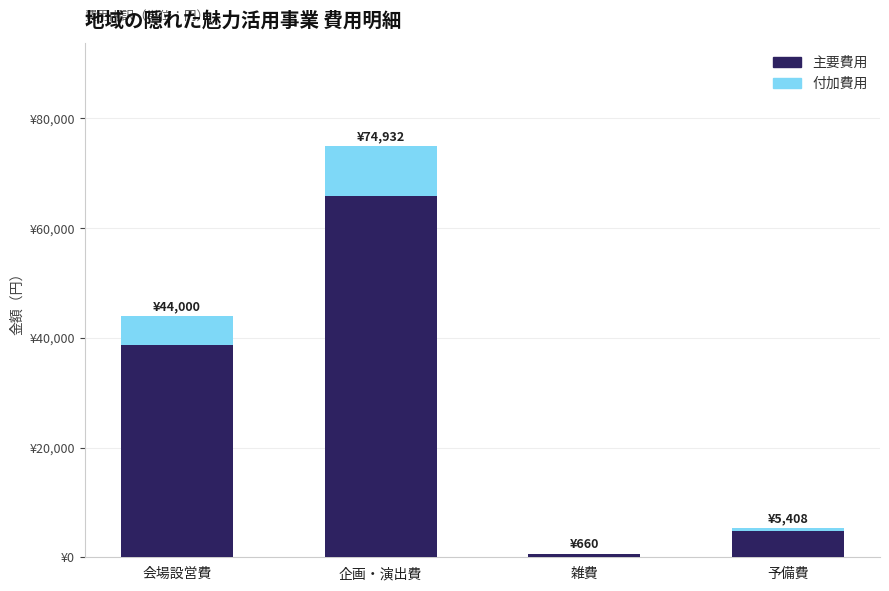

The value of 主要費用 at 雑費 is 791.3. True or false?

False